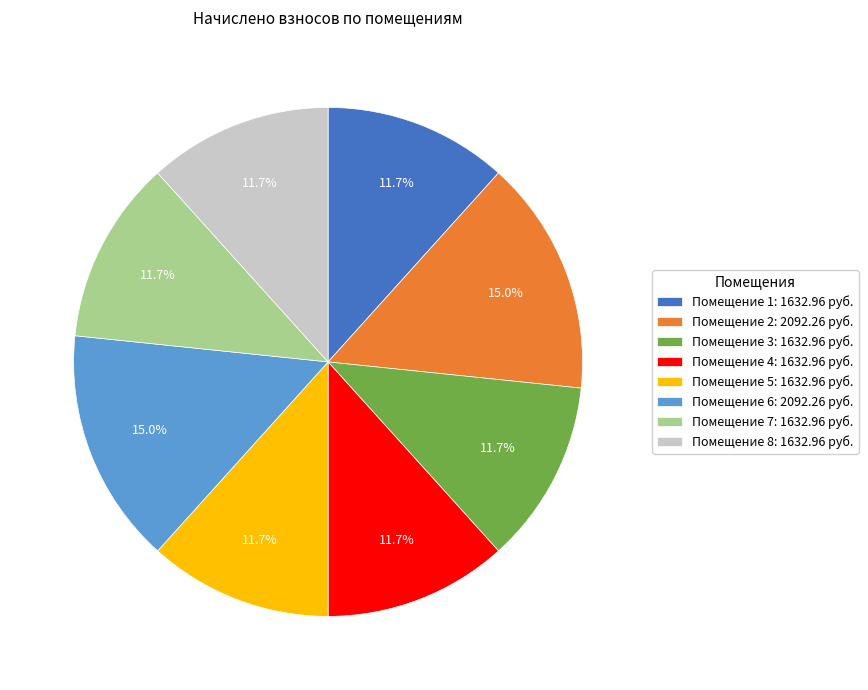

What is the ratio of the value at Помещение 6: 2092.26 руб. to the value at Помещение 2: 2092.26 руб.?

1.0